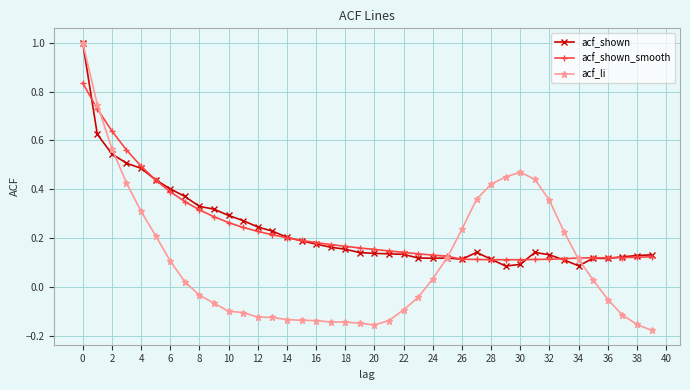

What is the greatest value displayed?

1.0